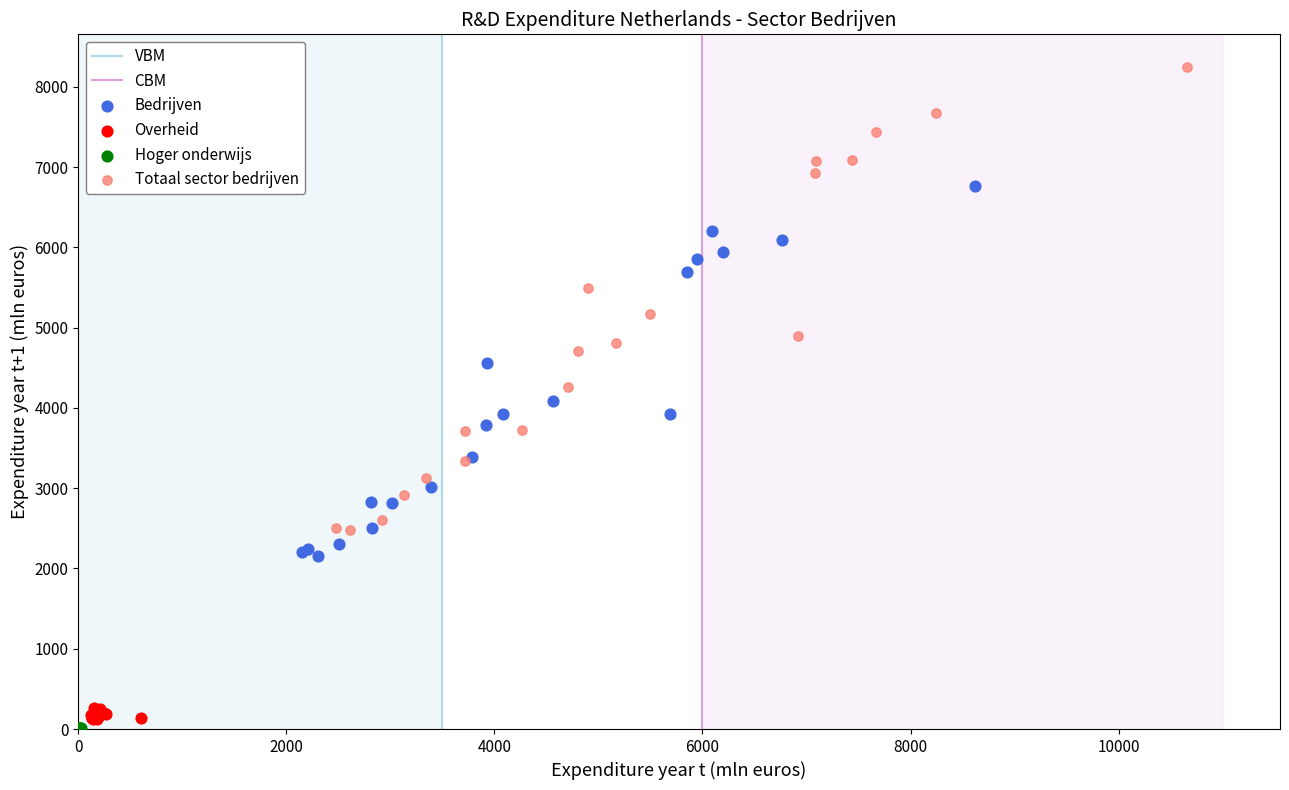

Which series reaches the maximum Y coordinate?

Totaal sector bedrijven